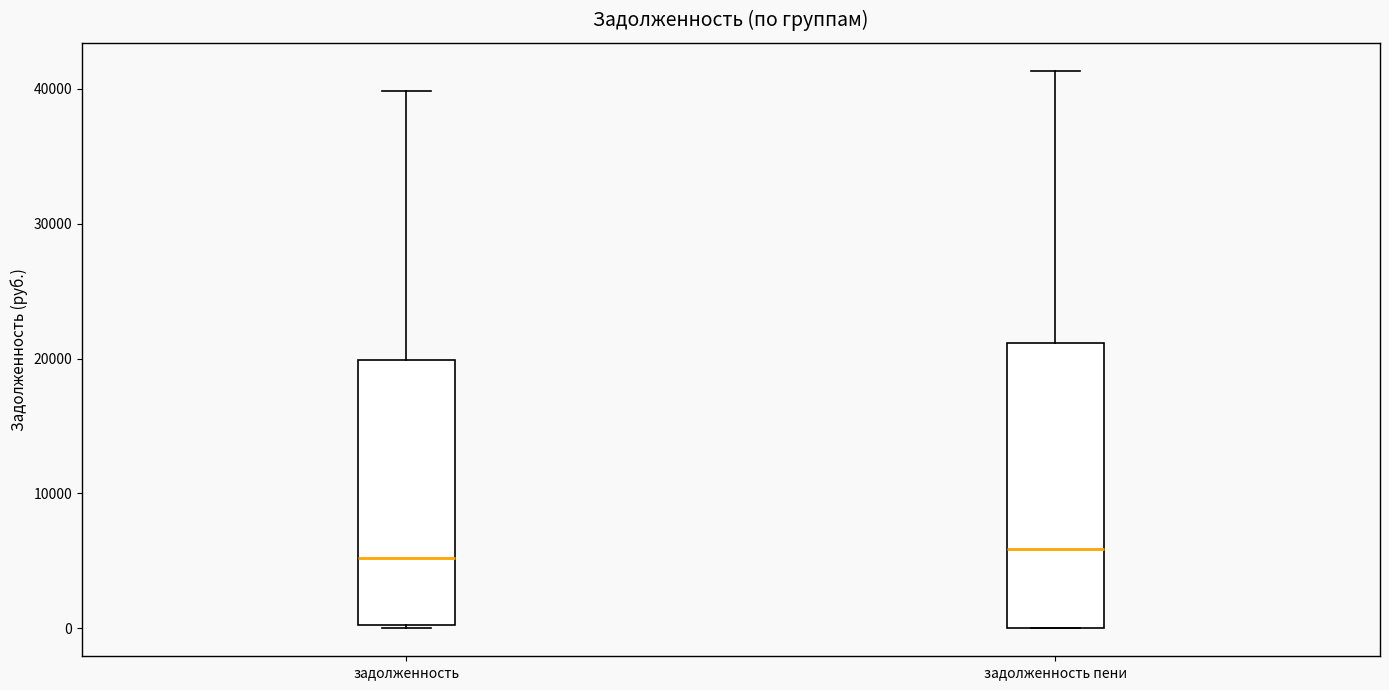

Reading left to right, transcribe this box plot: for each box, give where its median line is, the range the box spans, and where its two whiskers end, as read against the y-axis. The values are not printed on the chart, so give them approximately, as read against the axis.

задолженность: median 5000, box 0 to 20000, whiskers 0 to 40000
задолженность пени: median 6000, box 0 to 21000, whiskers 0 to 41000